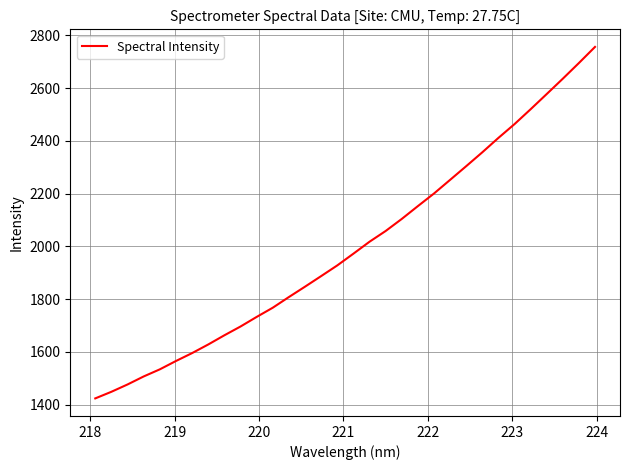

How many values are below 1972?

16